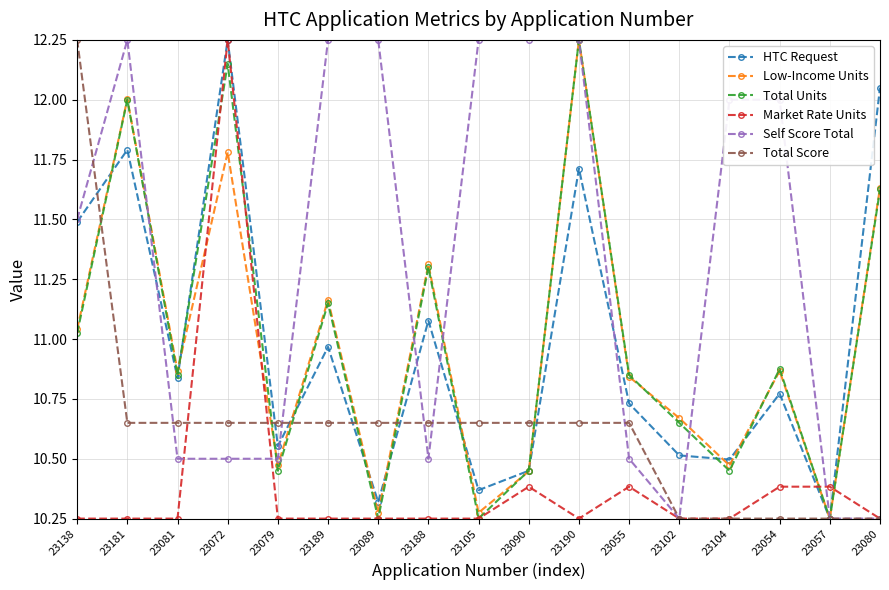

Which series changed the most between 23181 and 23190?

Total Units